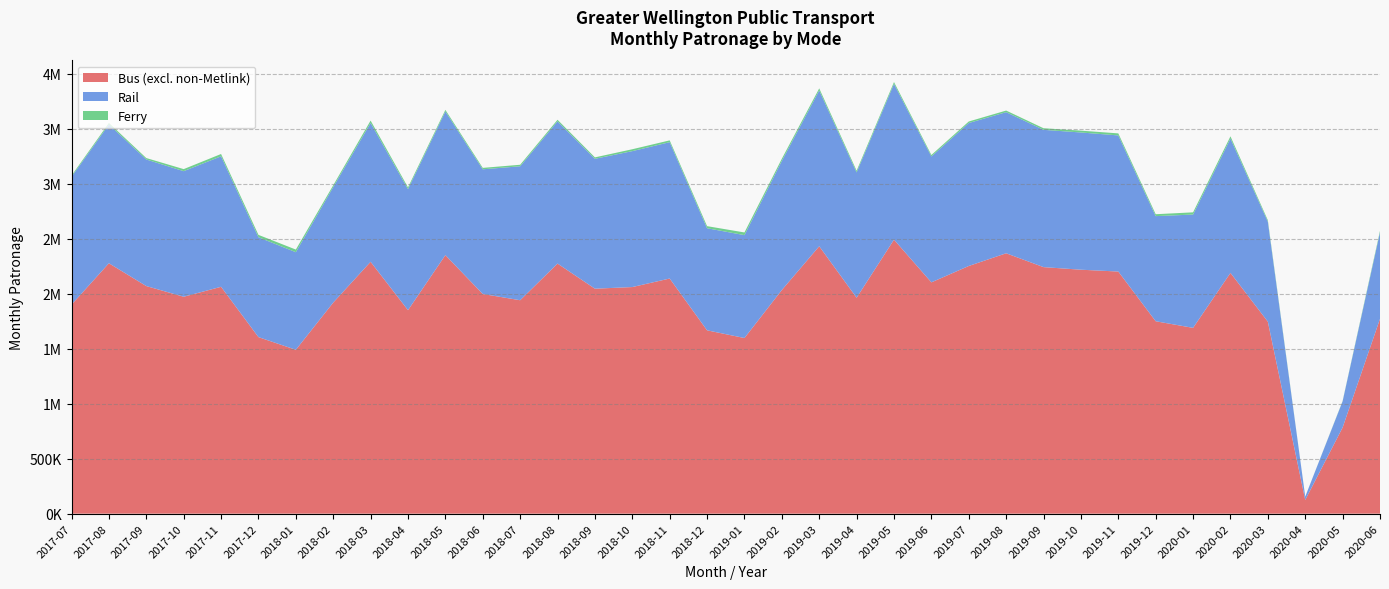

Reading left to right, list all the values displayed in this chart.

Bus (excl. non-Metlink): 2017-07=1900776	2017-08=2276911	2017-09=2069576	2017-10=1972522	2017-11=2062909	2017-12=1605344	2018-01=1490043	2018-02=1919257	2018-03=2290227	2018-04=1850404	2018-05=2351044	2018-06=1997620	2018-07=1940761	2018-08=2273956	2018-09=2045692	2018-10=2060539	2018-11=2138175	2018-12=1667059	2019-01=1597167	2019-02=2033604	2019-03=2431597	2019-04=1963545	2019-05=2491617	2019-06=2103281	2019-07=2252190	2019-08=2367687	2019-09=2241815	2019-10=2218300	2019-11=2201619	2019-12=1749632	2020-01=1689550	2020-02=2189182	2020-03=1745839	2020-04=124753	2020-05=783232	2020-06=1771521
Rail: 2017-07=1162426	2017-08=1262117	2017-09=1150817	2017-10=1141796	2017-11=1186714	2017-12=908140	2018-01=887425	2018-02=1050201	2018-03=1262611	2018-04=1100450	2018-05=1306438	2018-06=1133731	2018-07=1217979	2018-08=1293557	2018-09=1181049	2018-10=1235987	2018-11=1239803	2018-12=928282	2019-01=935498	2019-02=1174086	2019-03=1416569	2019-04=1139788	2019-05=1416307	2019-06=1144973	2019-07=1299887	2019-08=1283156	2019-09=1248365	2019-10=1247775	2019-11=1237691	2019-12=955880	2020-01=1030333	2020-02=1221735	2020-03=909250	2020-04=30088	2020-05=238292	2020-06=786658
Ferry: 2017-07=10977	2017-08=13782	2017-09=13262	2017-10=18609	2017-11=20836	2017-12=21455	2018-01=23926	2018-02=16584	2018-03=21467	2018-04=16169	2018-05=14271	2018-06=12871	2018-07=13862	2018-08=14270	2018-09=12957	2018-10=17099	2018-11=16394	2018-12=19053	2019-01=24374	2019-02=19852	2019-03=18953	2019-04=15265	2019-05=16752	2019-06=13370	2019-07=13958	2019-08=14533	2019-09=14514	2019-10=16743	2019-11=18542	2019-12=17318	2020-01=20096	2020-02=20181	2020-03=13367	2020-04=0	2020-05=3055	2020-06=13075